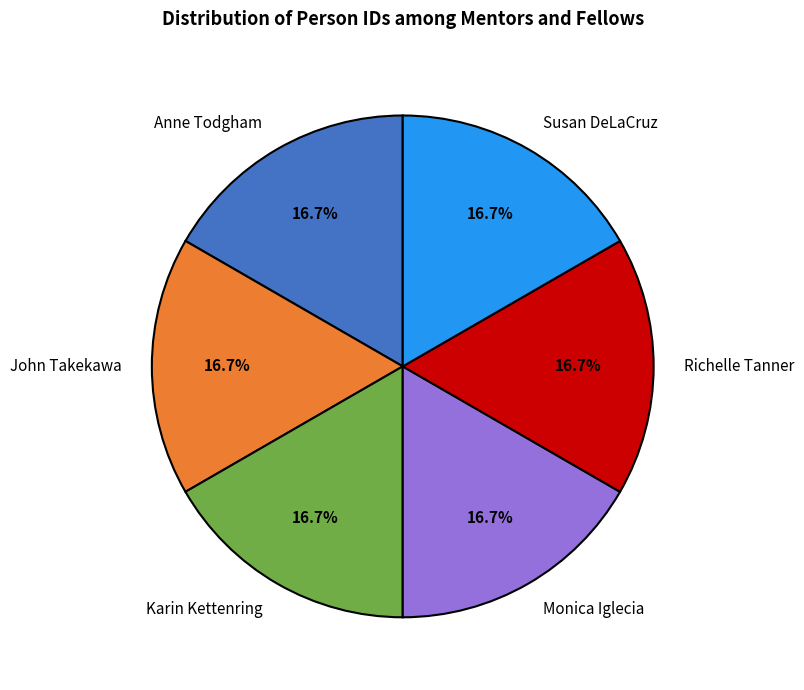

To the nearest percent, what percentage of the pie is Anne Todgham?

17%